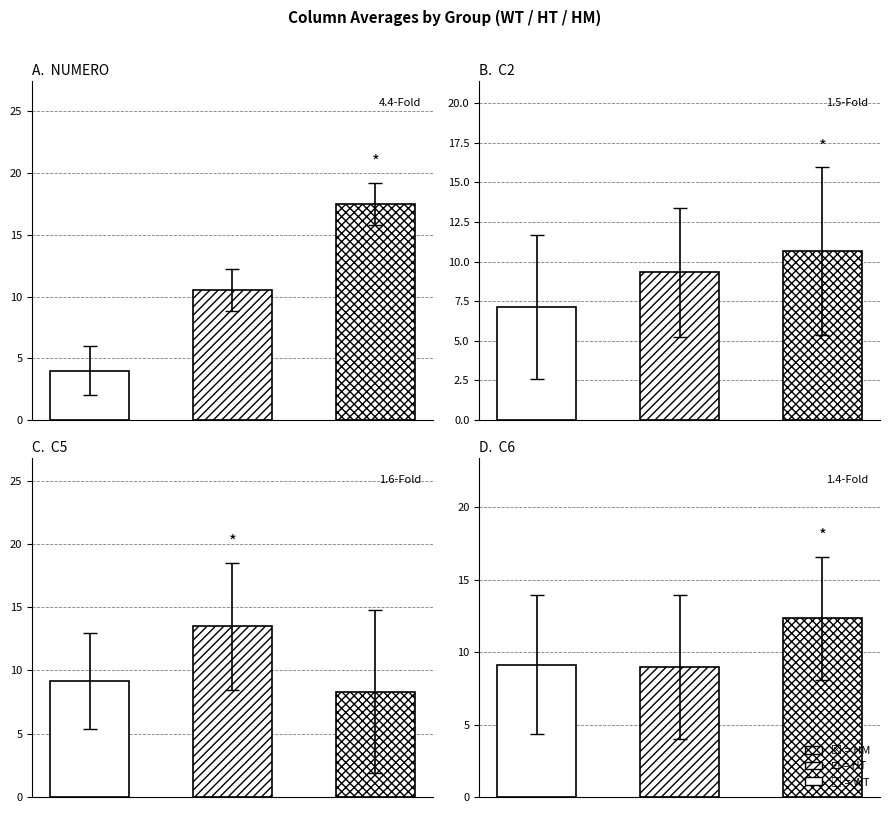

The value of C5 at 5 is 11. True or false?

False